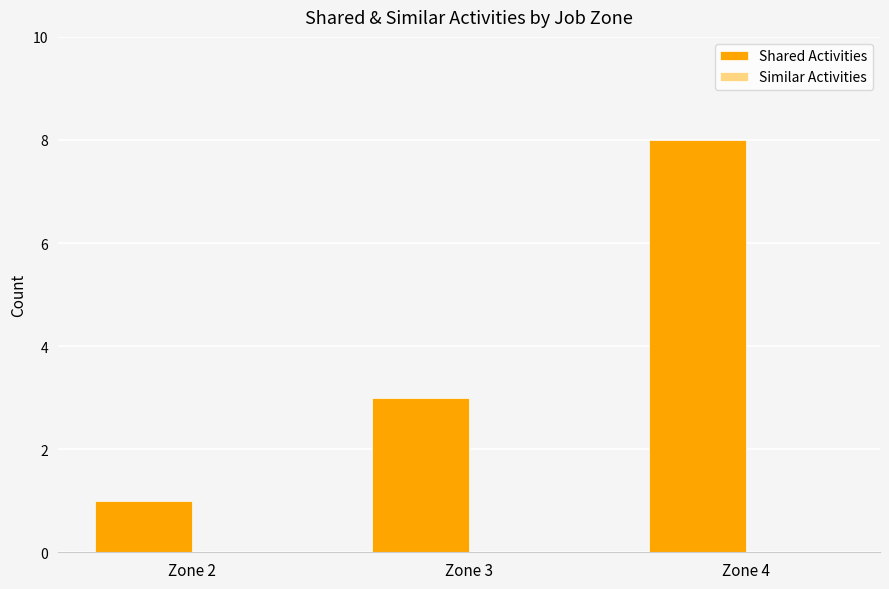

Are the bars horizontal?

No